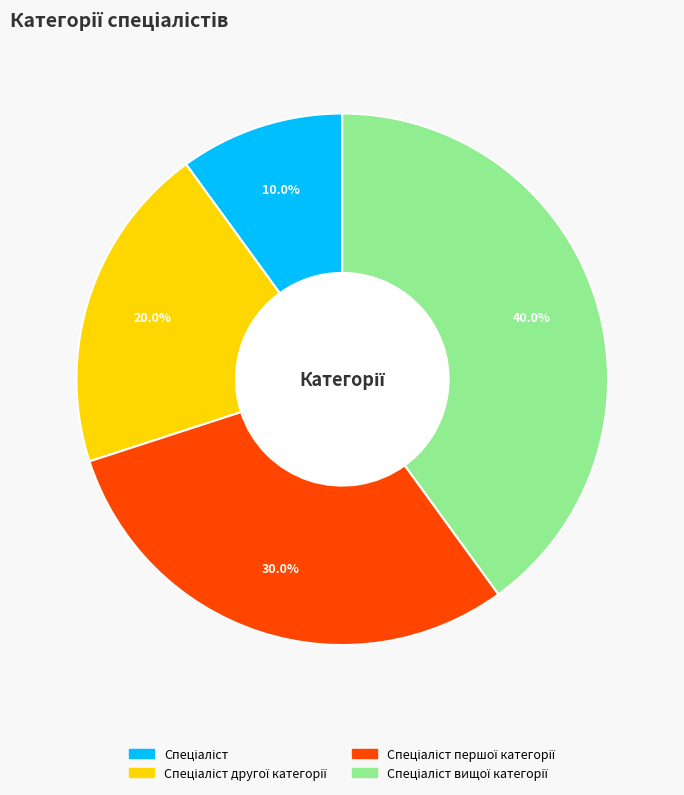

Is there a majority slice in this chart?

No